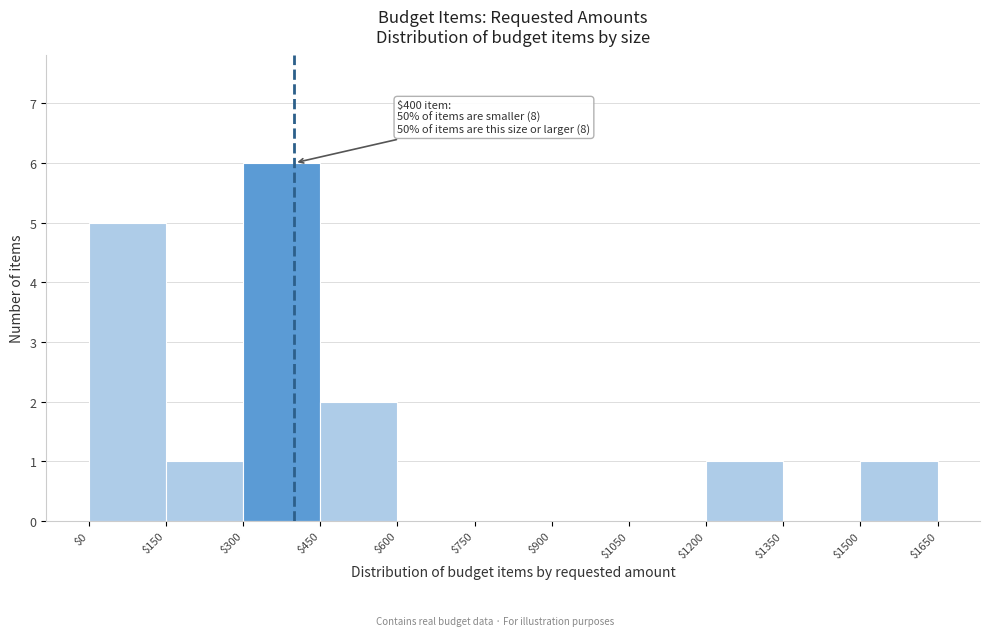

Which range on the x-axis has the tallest bar?

$300 to $450